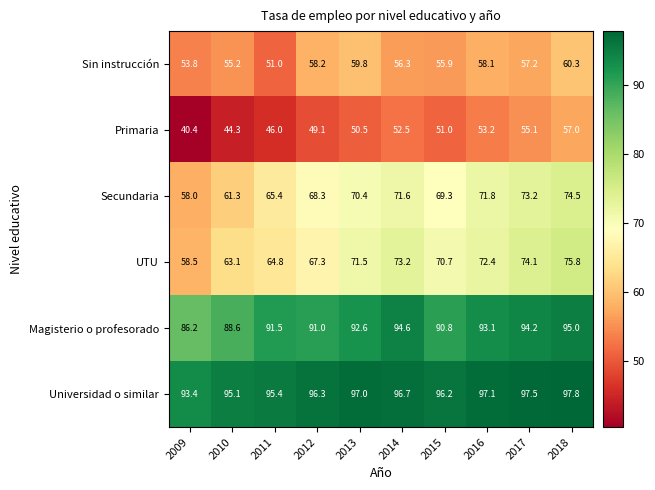

Count the number of categories in the chart.

10